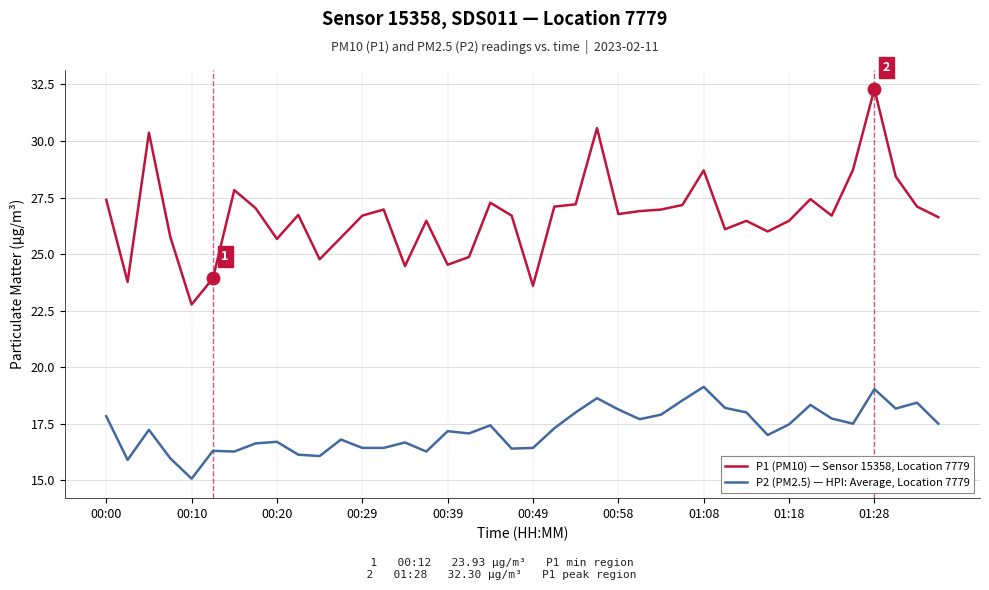

Which series has the widest spread of values?

P1 (PM10) — Sensor 15358, Location 7779